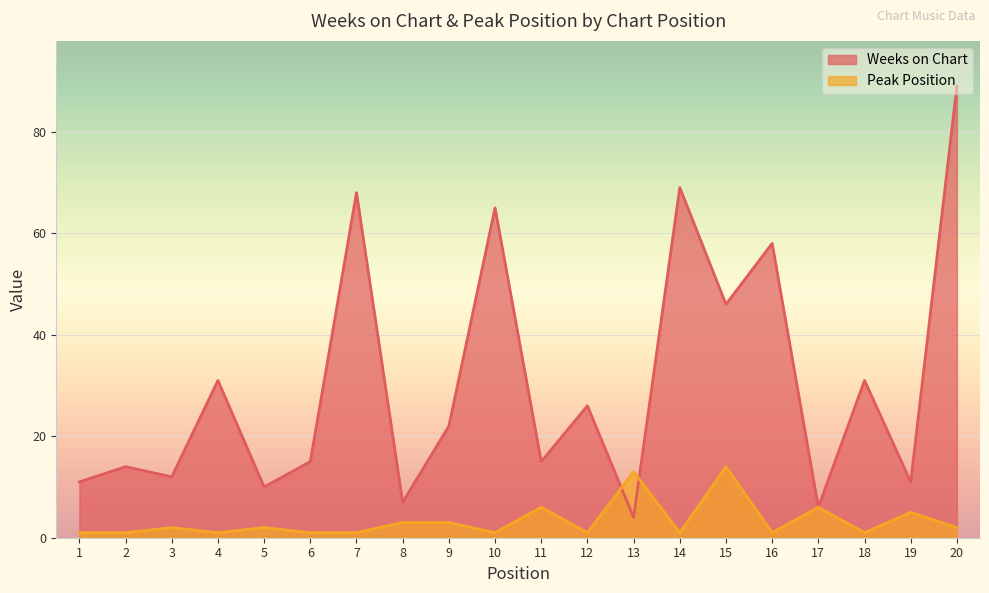

Is the value of Peak Position at 5 greater than the value of Weeks on Chart at 17?

No